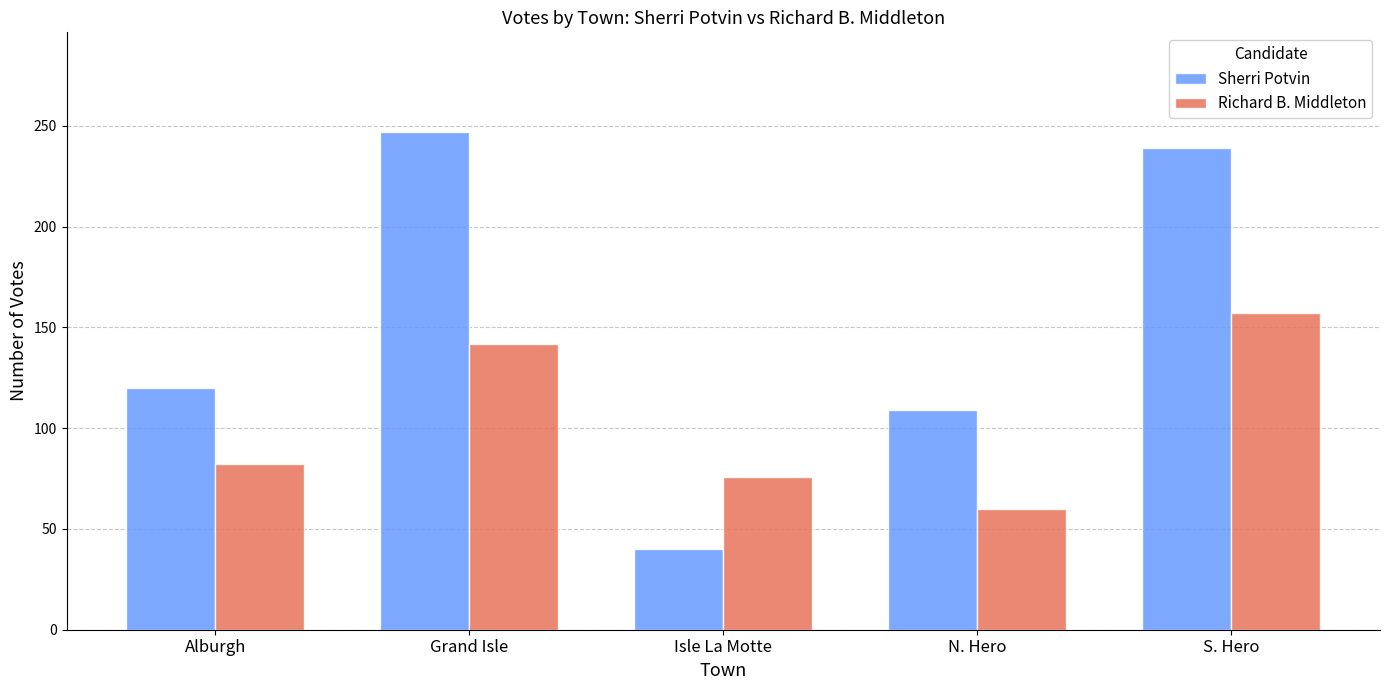

What is the difference between the Sherri Potvin values at Isle La Motte and N. Hero?

69